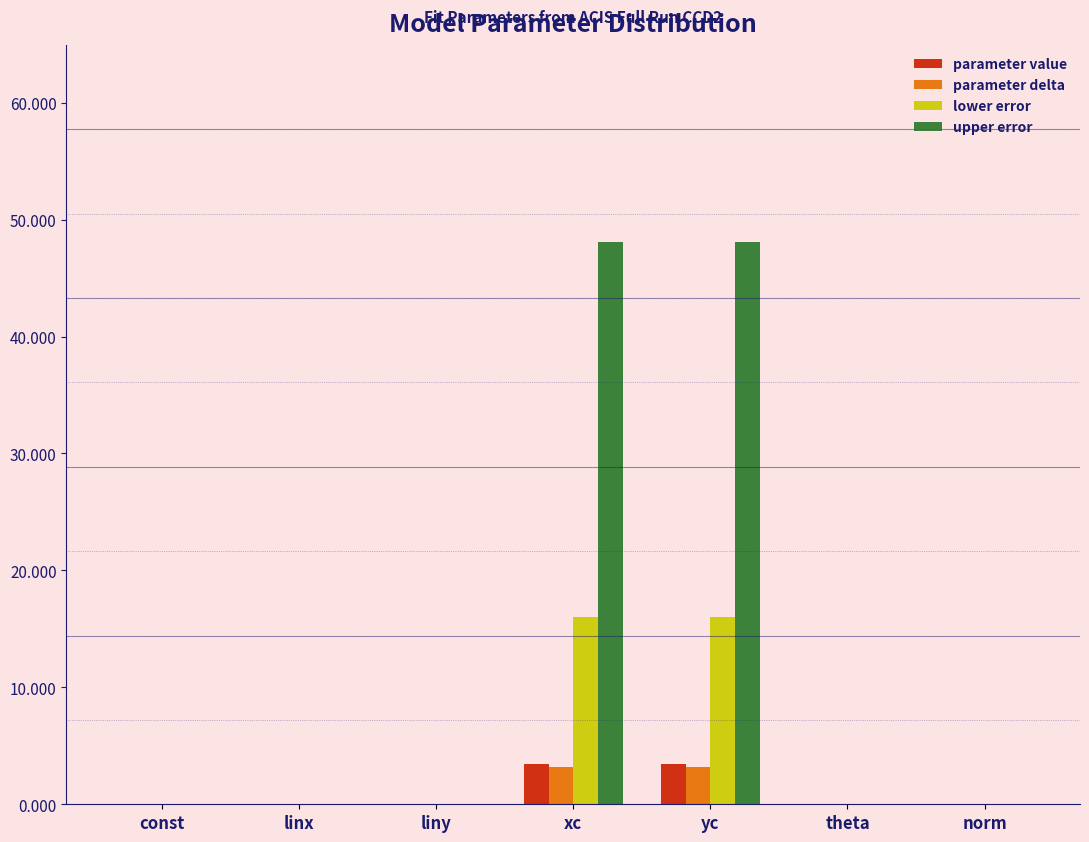

What is the sum of all upper error values?

96.2